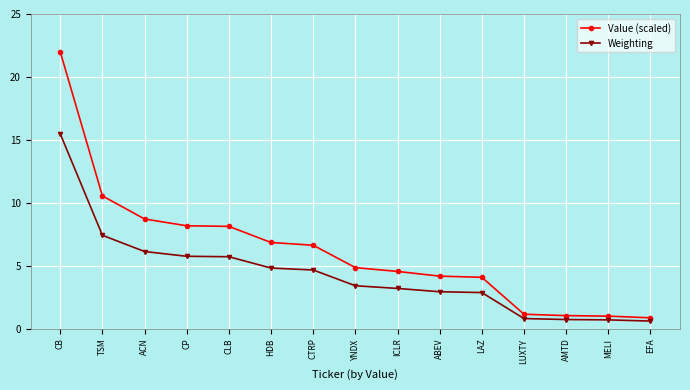

What is the difference between the Weighting values at AMTD and ABEV?

2.2